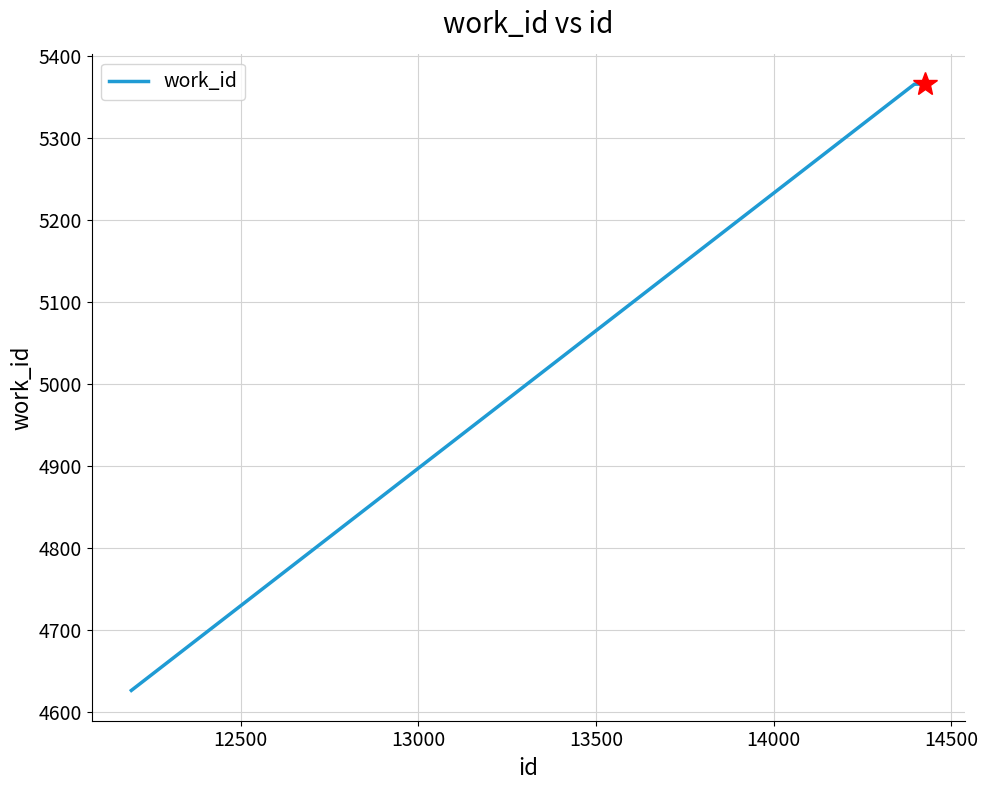

What is the greatest value displayed?

5366